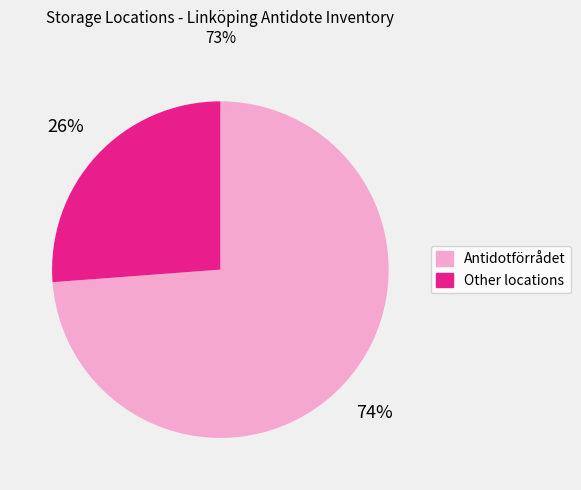

Rank the categories by value from highest to lowest.

Antidotförrådet, Other locations